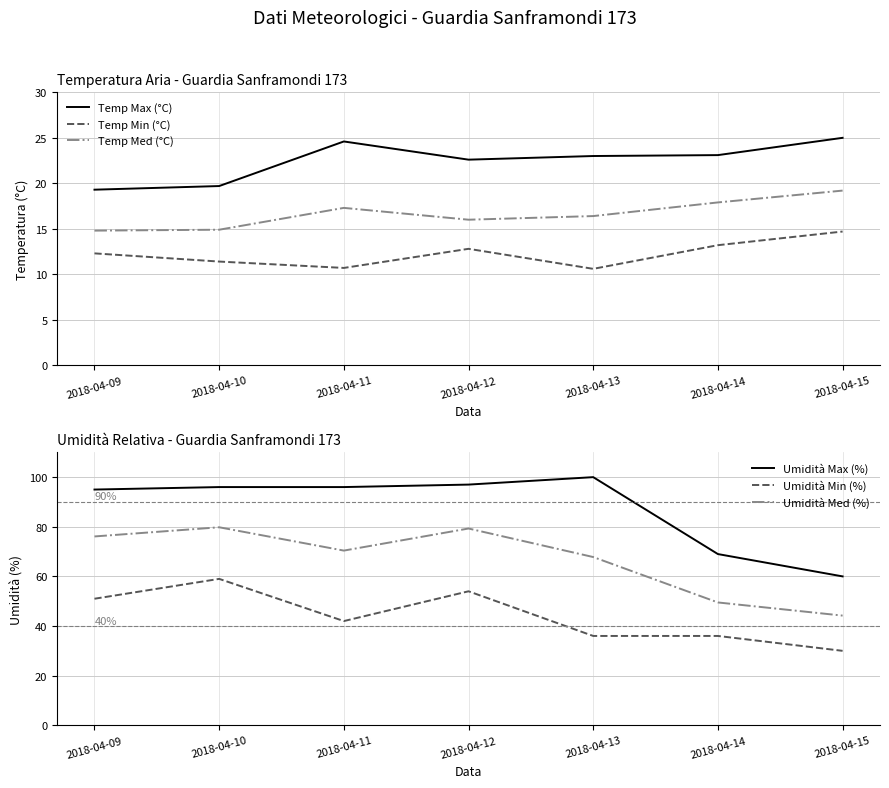

Reading right to left, list all the values displayed in this chart.

Temp Max (°C): 25.0	23.1	23.0	22.6	24.6	19.7	19.3
Temp Min (°C): 14.7	13.2	10.6	12.8	10.7	11.4	12.3
Temp Med (°C): 19.2	17.9	16.4	16.0	17.3	14.9	14.8
Umidità Max (%): 60.0	69.0	100.0	97.0	96.0	96.0	95.0
Umidità Min (%): 30.0	36.0	36.0	54.0	42.0	59.0	51.0
Umidità Med (%): 44.2	49.5	67.8	79.3	70.4	79.8	76.1